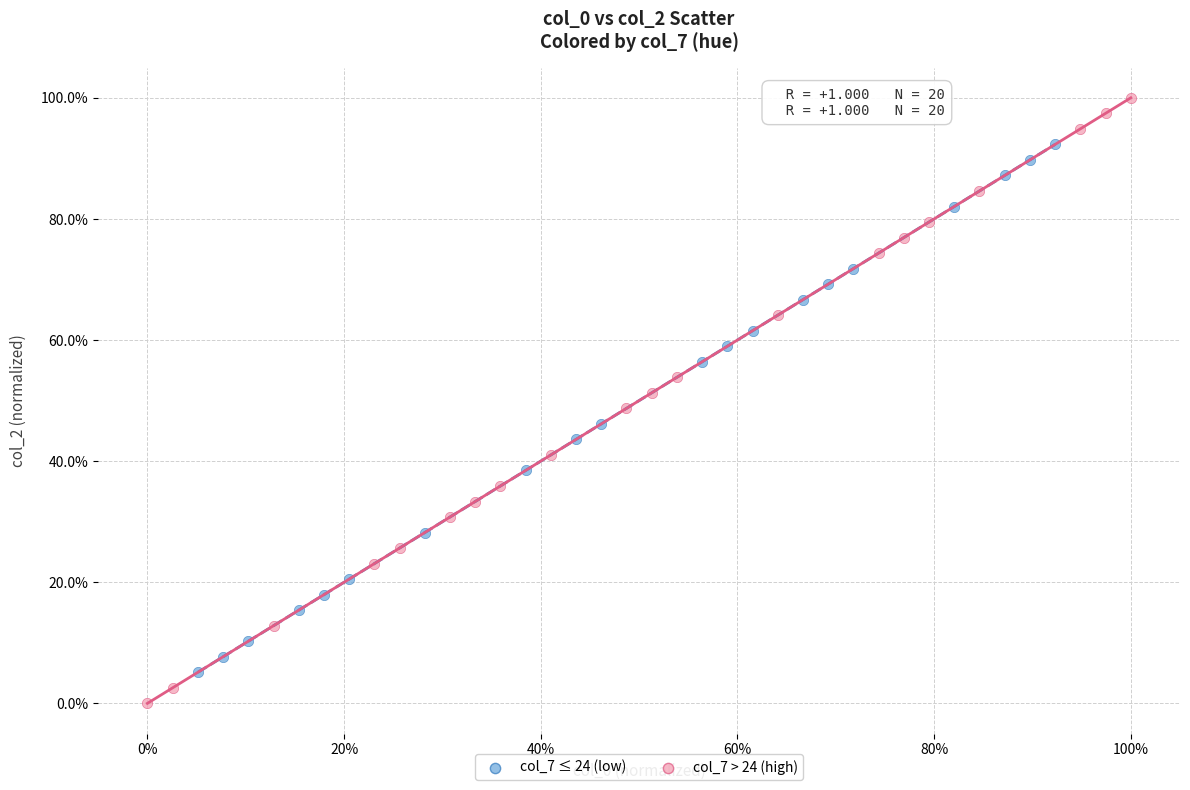

Which series has the widest spread of Y values?

col_7 > 24 (high)